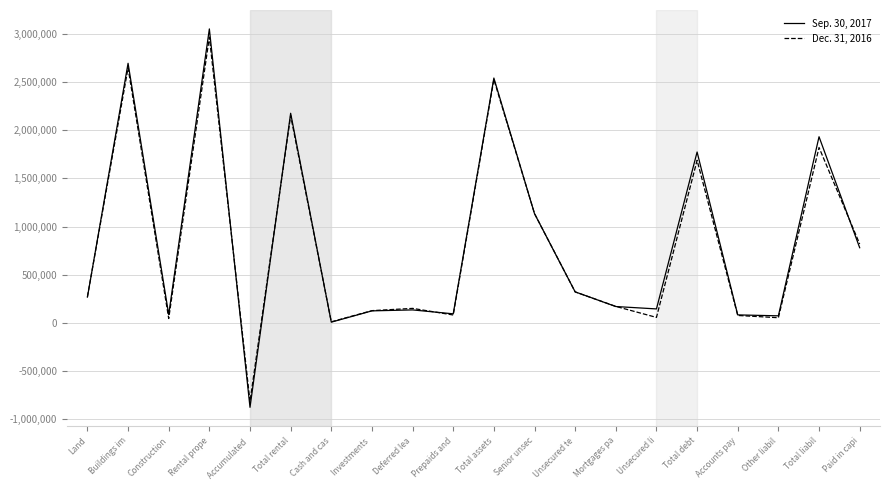

The value of Sep. 30, 2017 at Investments  is 125819. True or false?

True